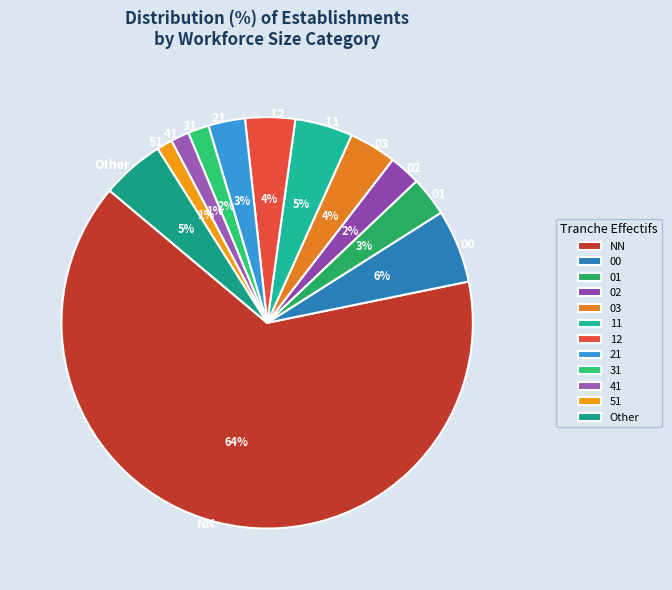

Is there a majority slice in this chart?

Yes